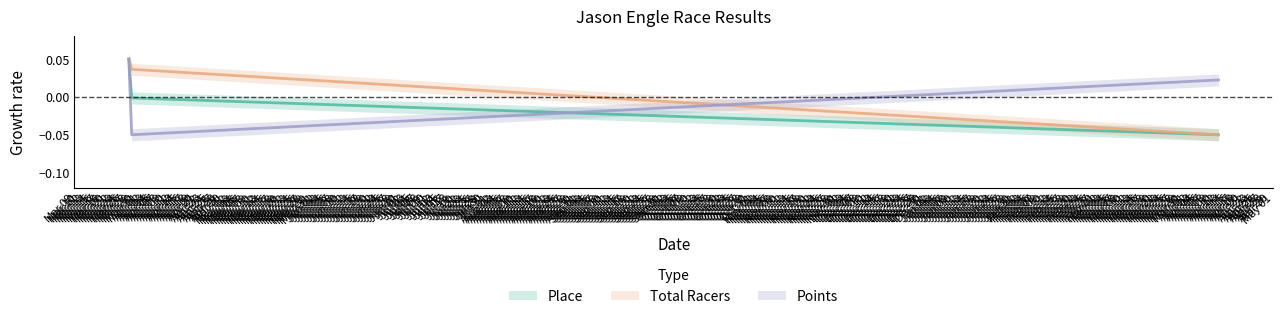

Between Mar 28 and Mar 29, which series saw the biggest shift?

Points